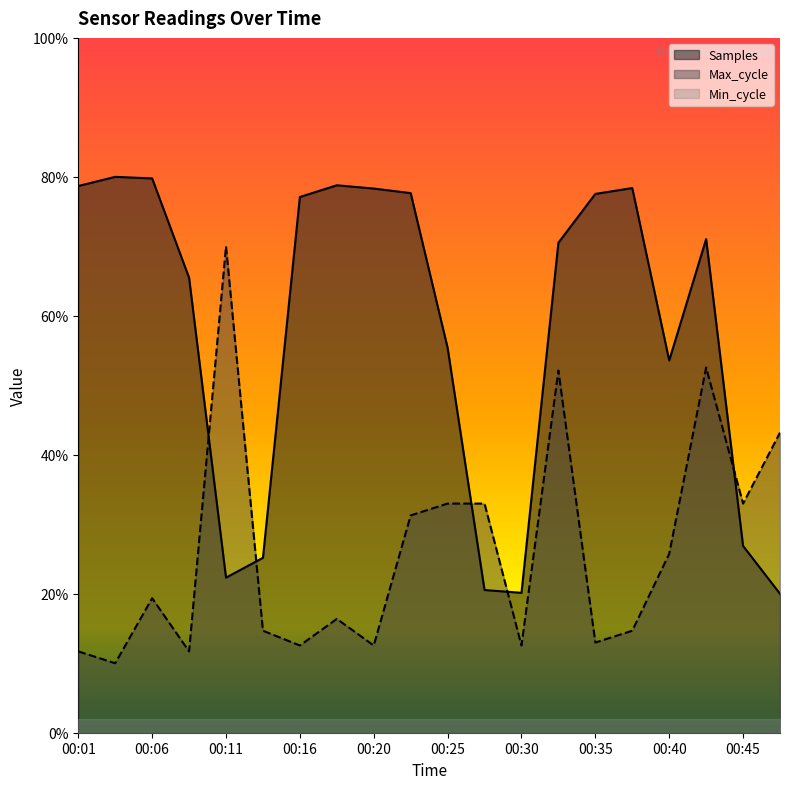

Between 00:23 and 00:35, which series saw the biggest shift?

Max_cycle